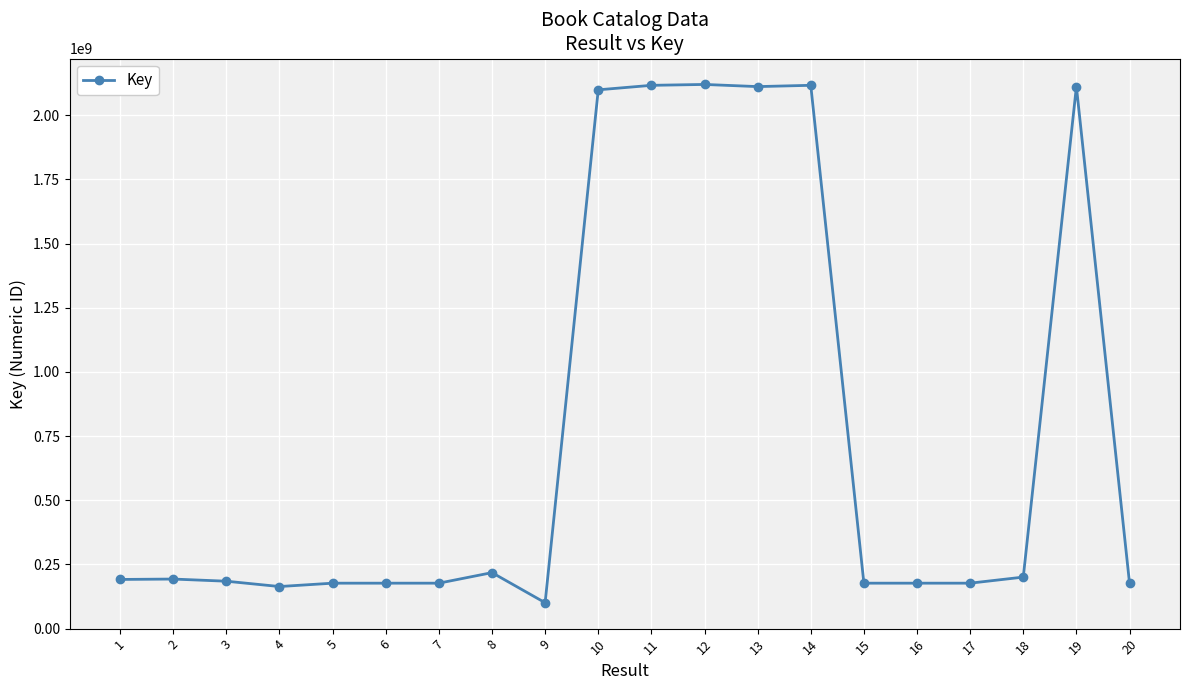

What is the smallest value displayed?

100894719